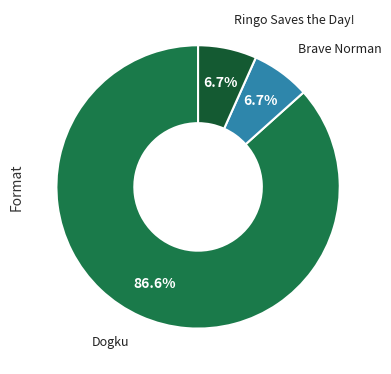

Is there a majority slice in this chart?

Yes